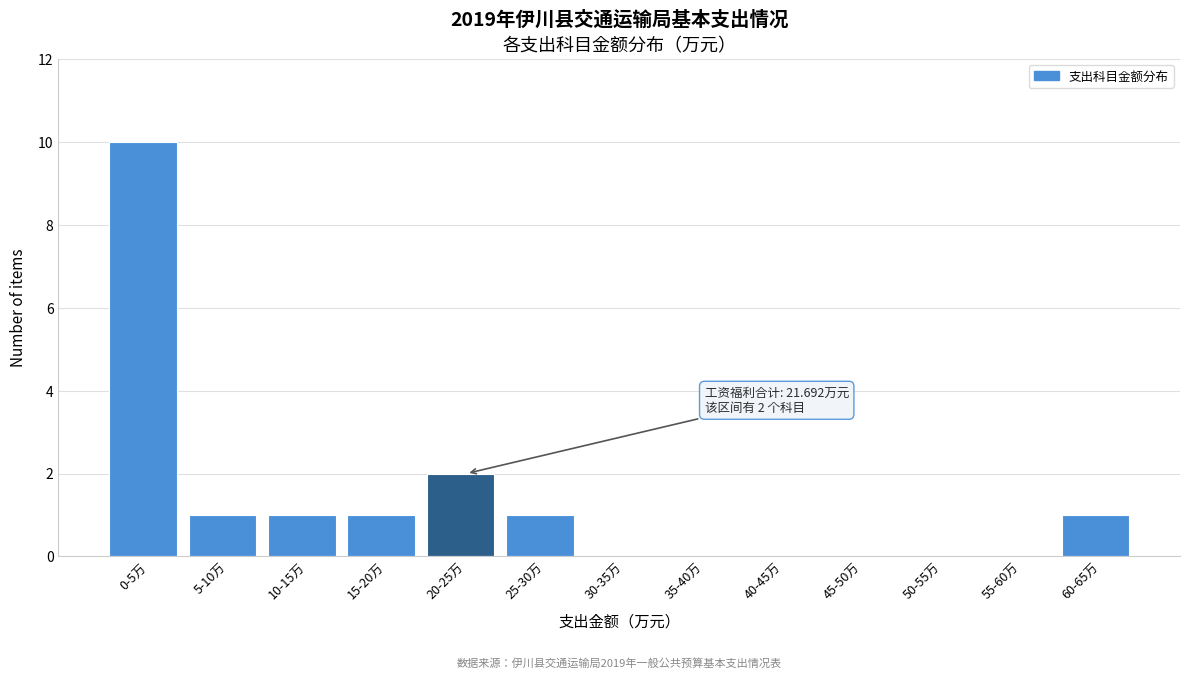

Reading left to right, what are all the values shown in this chart?

0-5万=10	5-10万=1	10-15万=1	15-20万=1	20-25万=2	25-30万=1	30-35万=0	35-40万=0	40-45万=0	45-50万=0	50-55万=0	55-60万=0	60-65万=1